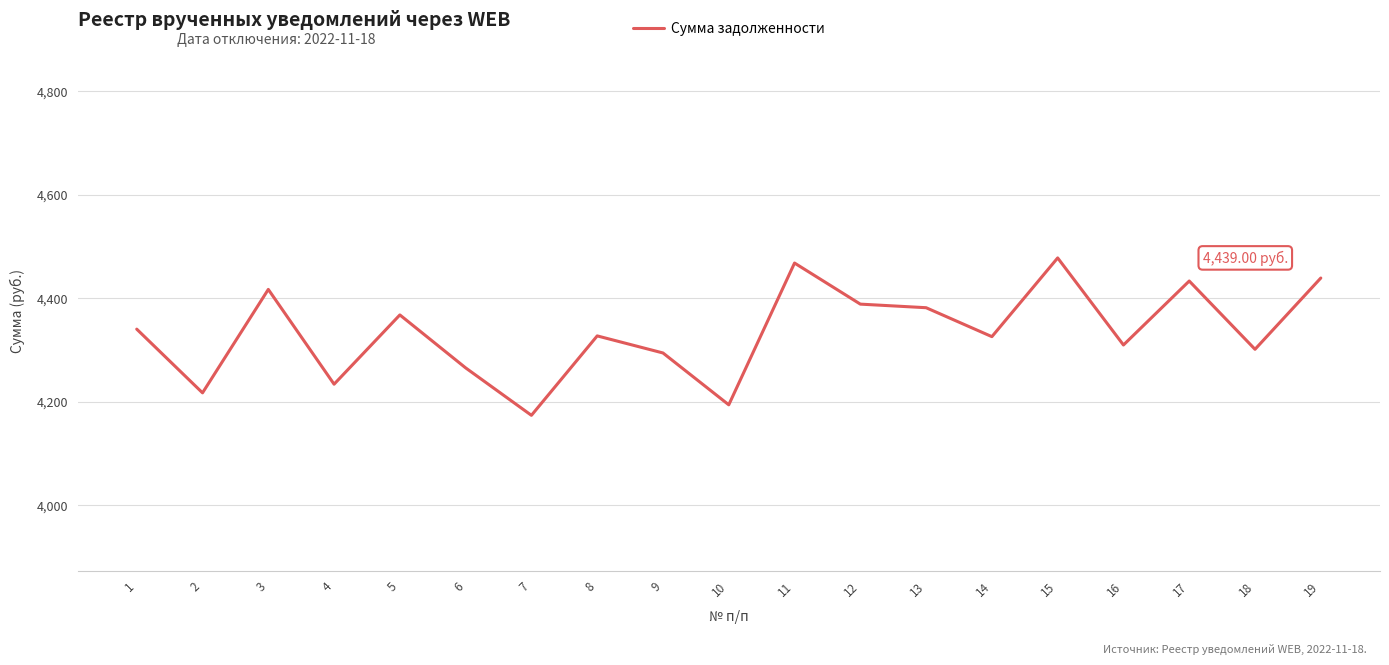

What is the difference between the maximum and minimum values?

304.2